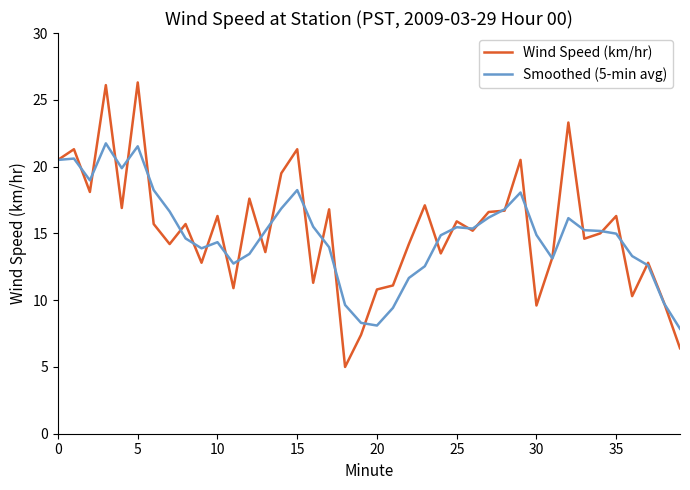

Which series has the largest range (max minus min)?

Wind Speed (km/hr)